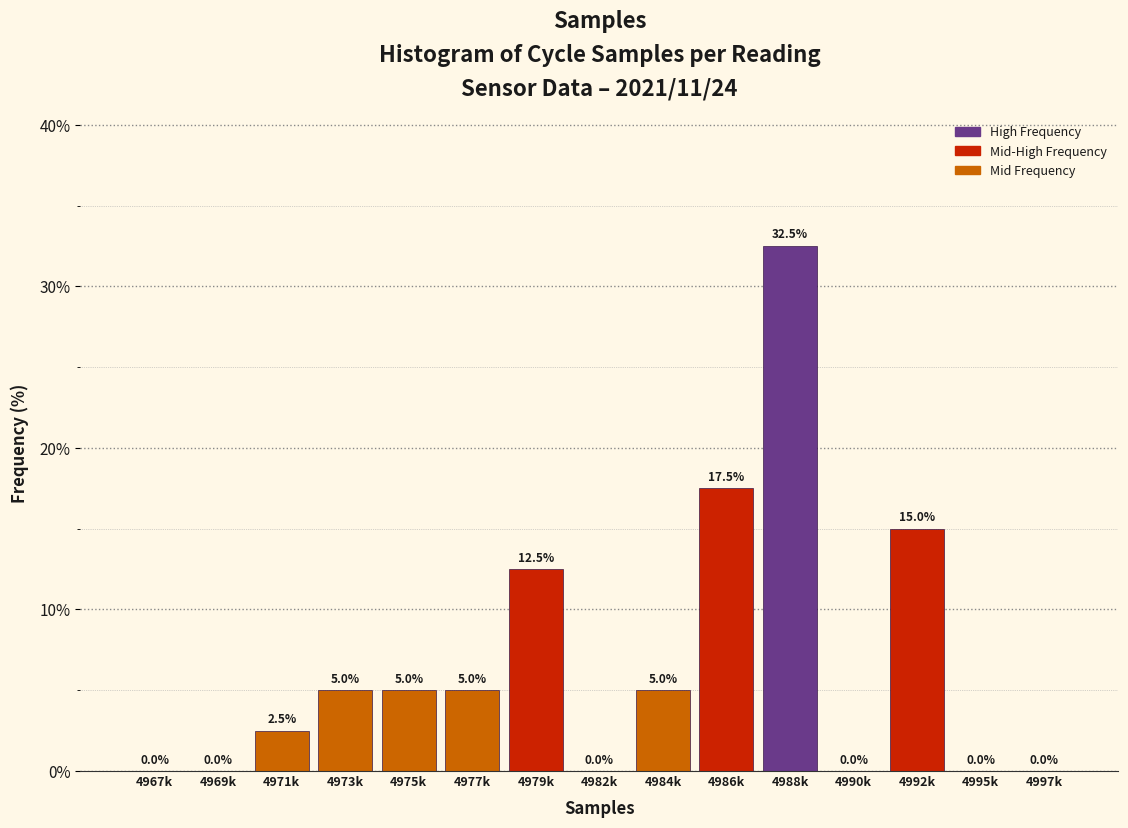

Reading left to right, list all the values displayed in this chart.

4967k=0.0	4969k=0.0	4971k=2.5	4973k=5.0	4975k=5.0	4977k=5.0	4979k=12.5	4982k=0.0	4984k=5.0	4986k=17.5	4988k=32.5	4990k=0.0	4992k=15.0	4995k=0.0	4997k=0.0